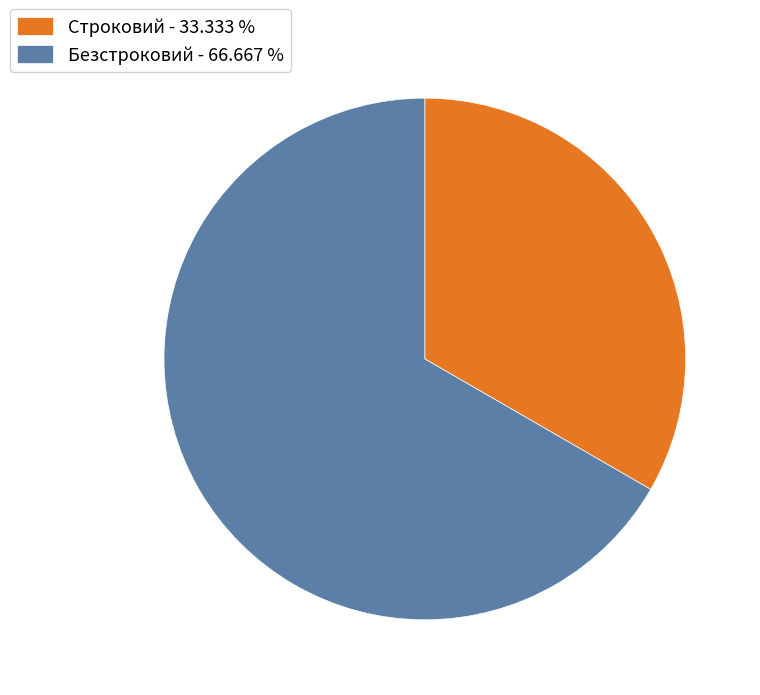

Do Строковий - 33.333 % and Безстроковий - 66.667 % together represent more than half of the pie?

Yes